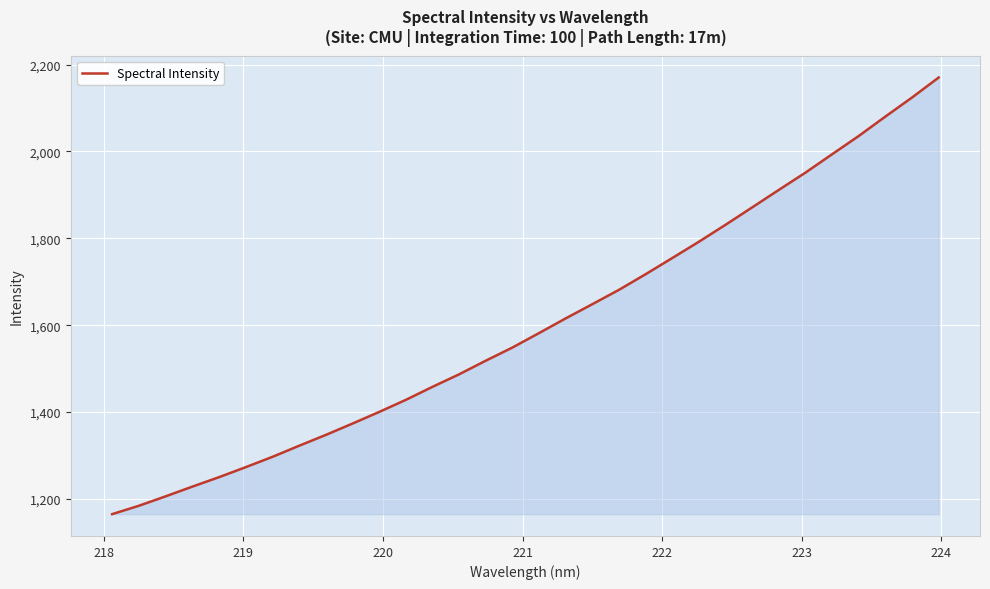

Does the chart display data point markers on the line(s)?

No